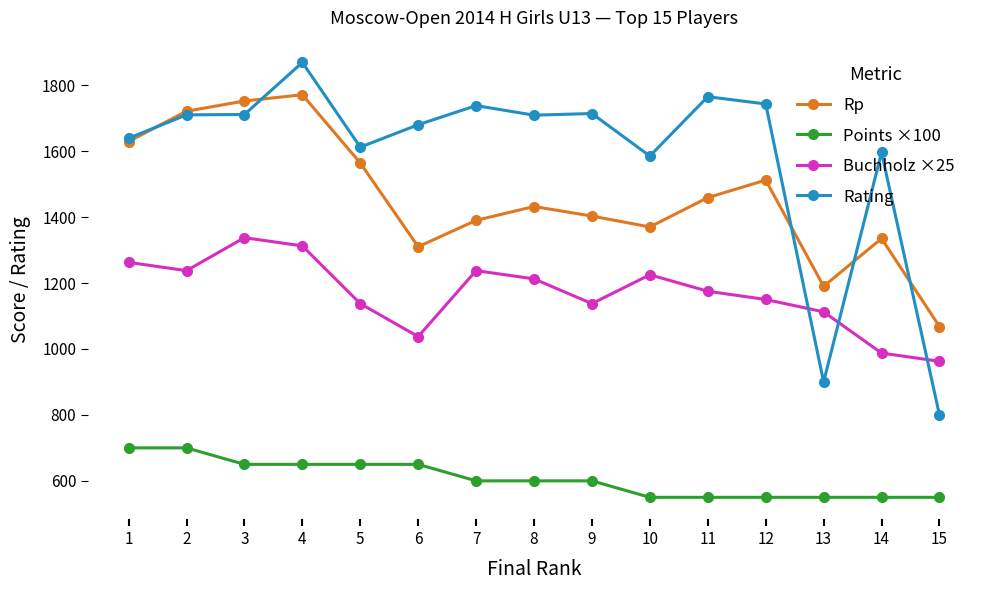

Which series changed the most between 1 and 8?

Rp